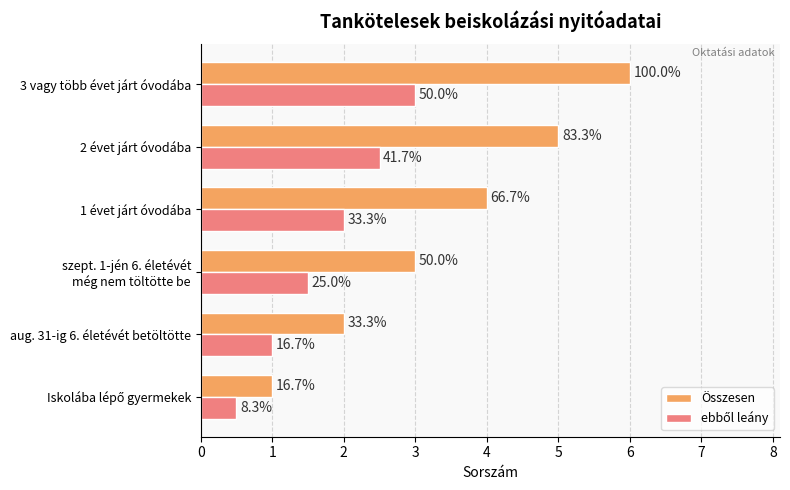

What is the difference between the maximum and second lowest values in the ebből leány series?

2.0